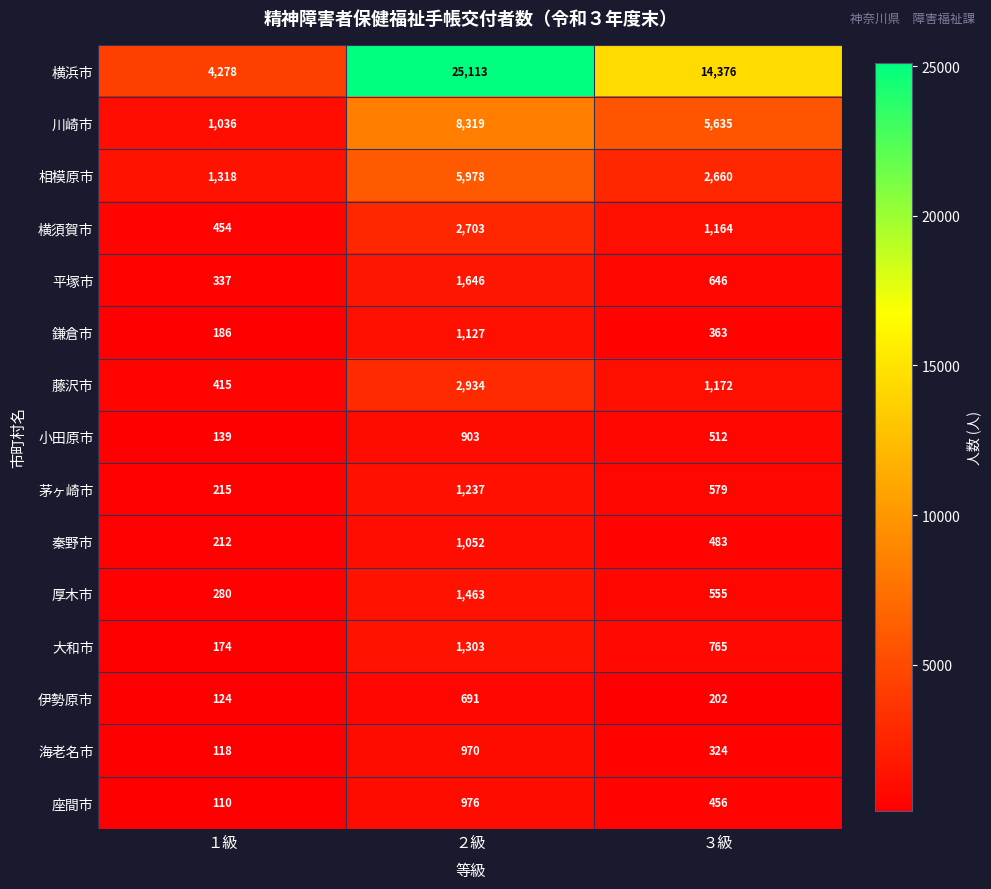

At ２級, list the series in order from smallest to largest.

伊勢原市, 小田原市, 海老名市, 座間市, 秦野市, 鎌倉市, 茅ヶ崎市, 大和市, 厚木市, 平塚市, 横須賀市, 藤沢市, 相模原市, 川崎市, 横浜市